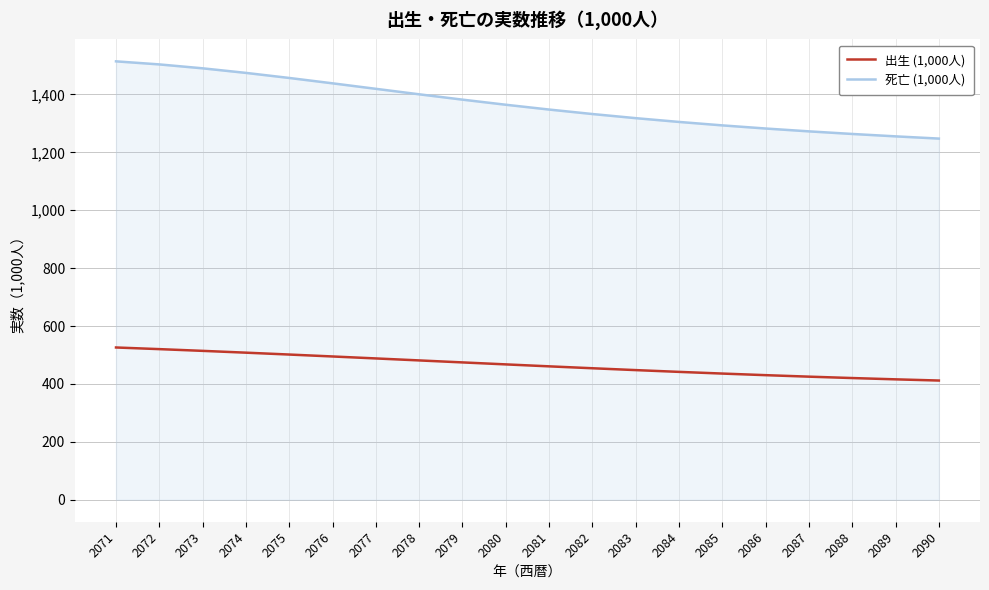

What is the difference between the maximum and minimum values in the 死亡 (1,000人) series?

266.8